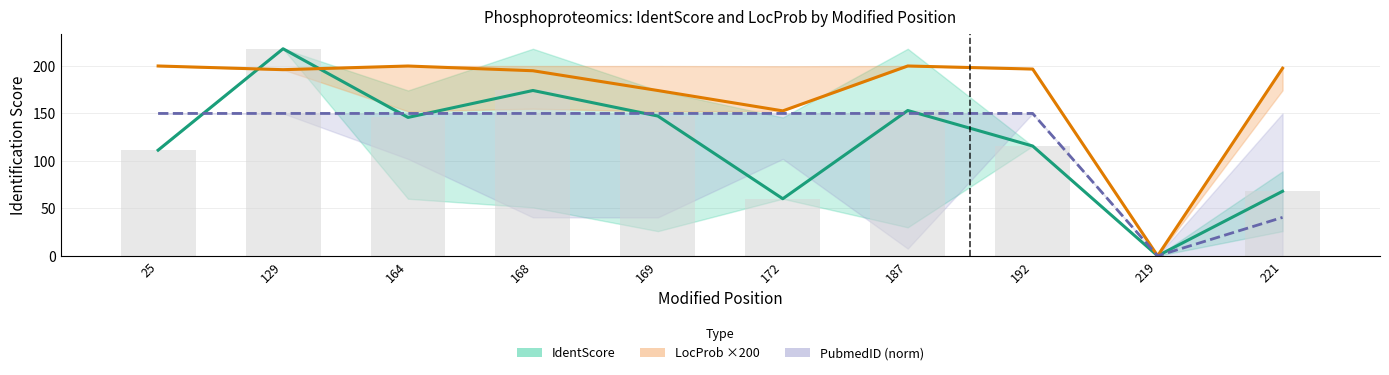

Is it true that LocProb ×200 equals 267.9 at 187?

False